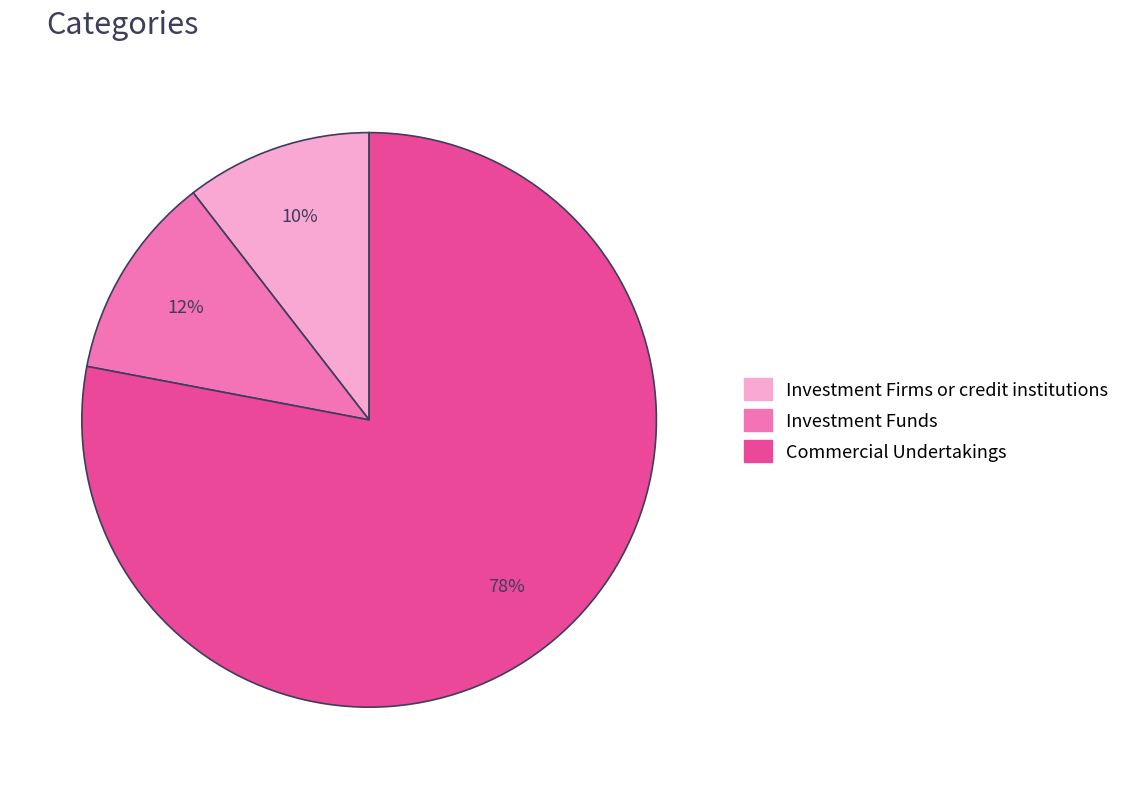

Does any single category account for the majority?

Yes